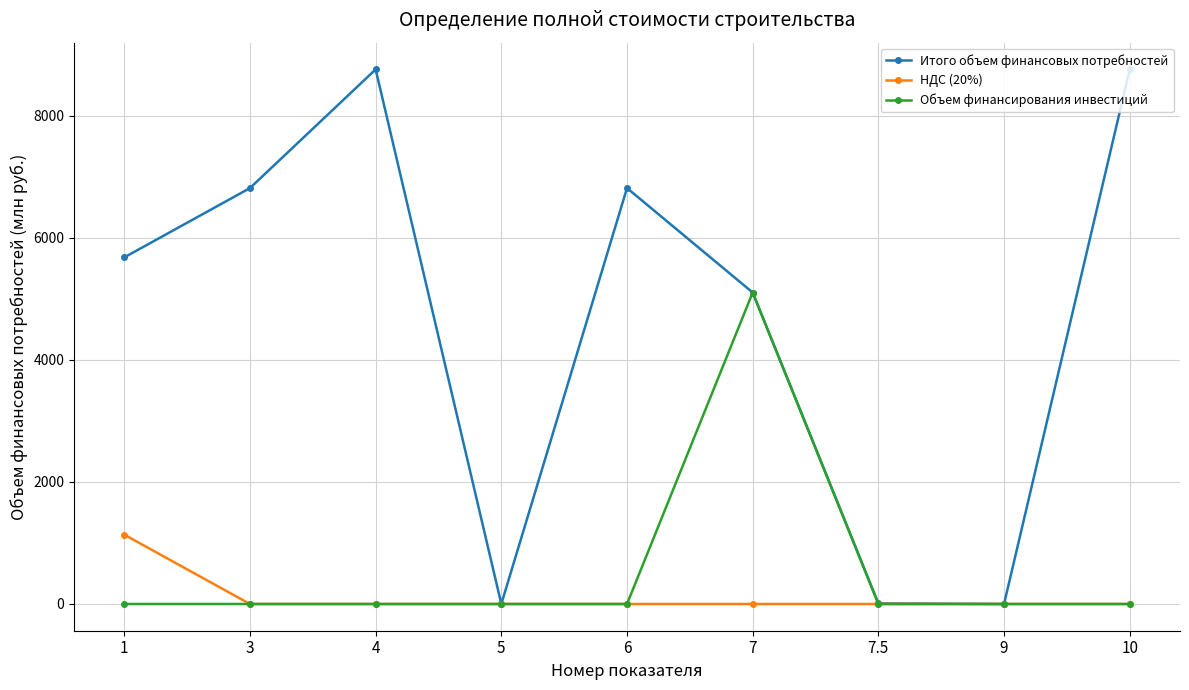

What is the maximum value for НДС (20%)?

1135.5